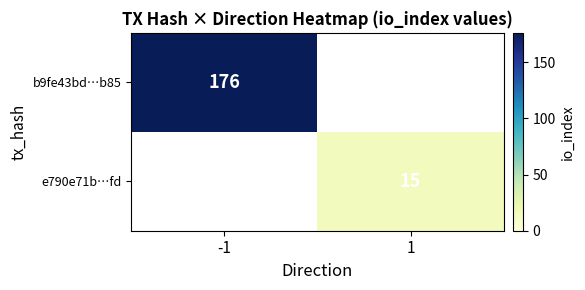

Is the value of b9fe43bd…b85 at -1 greater than the value of e790e71b…fd at 1?

Yes